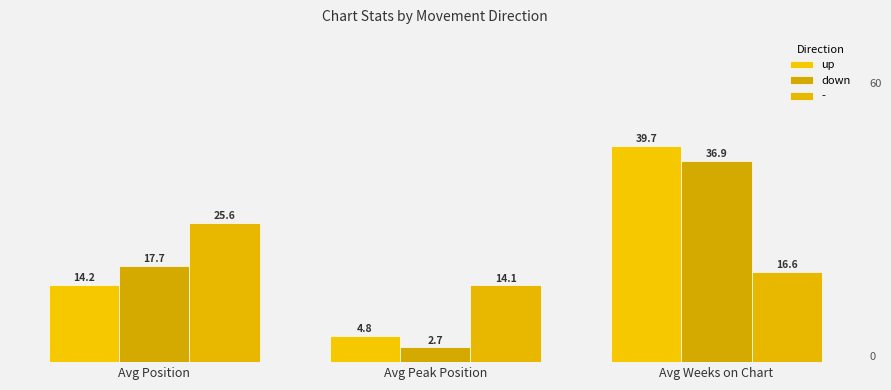

What is the spread (max minus min) of values at Avg Position?

11.4